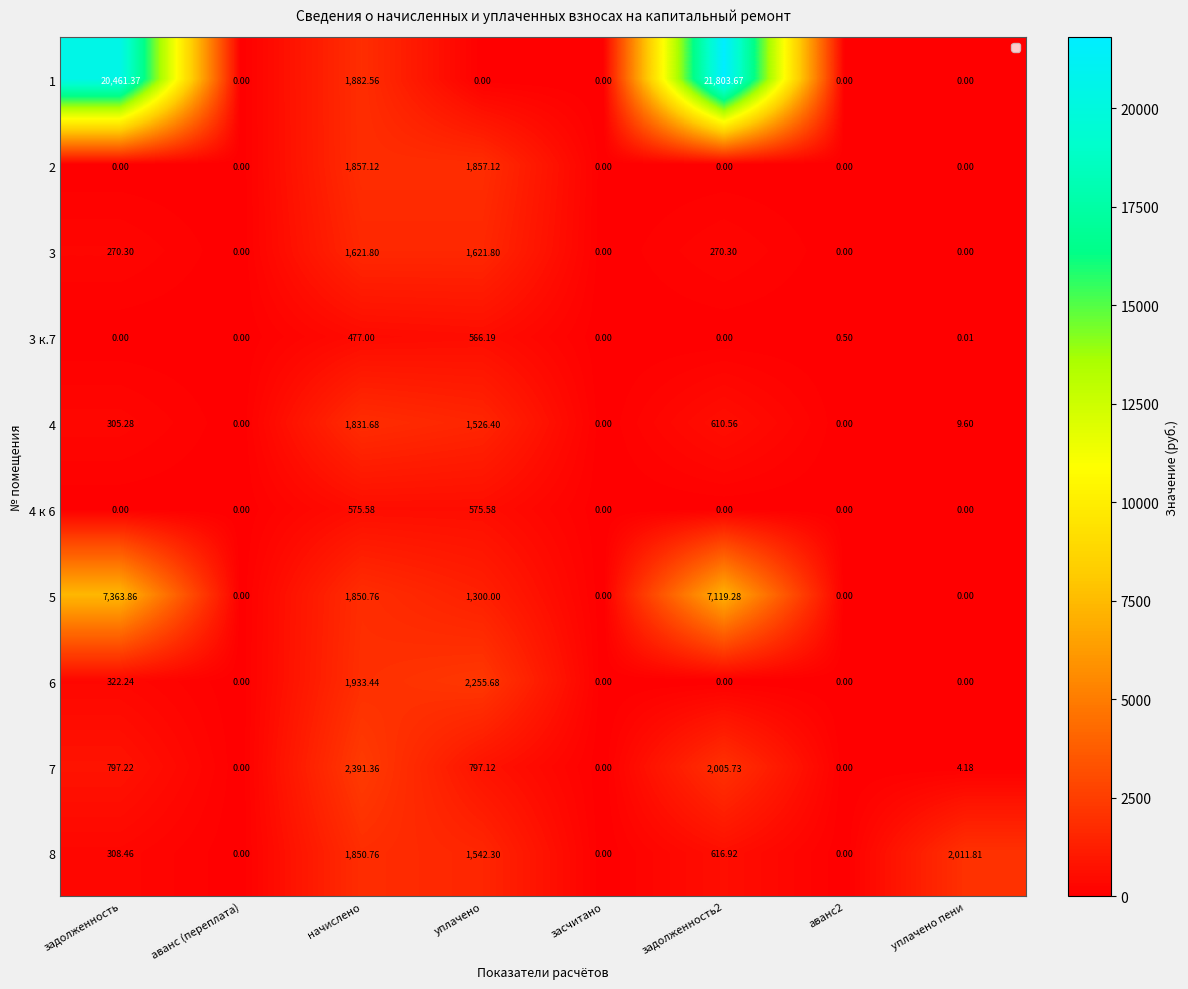

What is the total value across all series at начислено?

16272.1